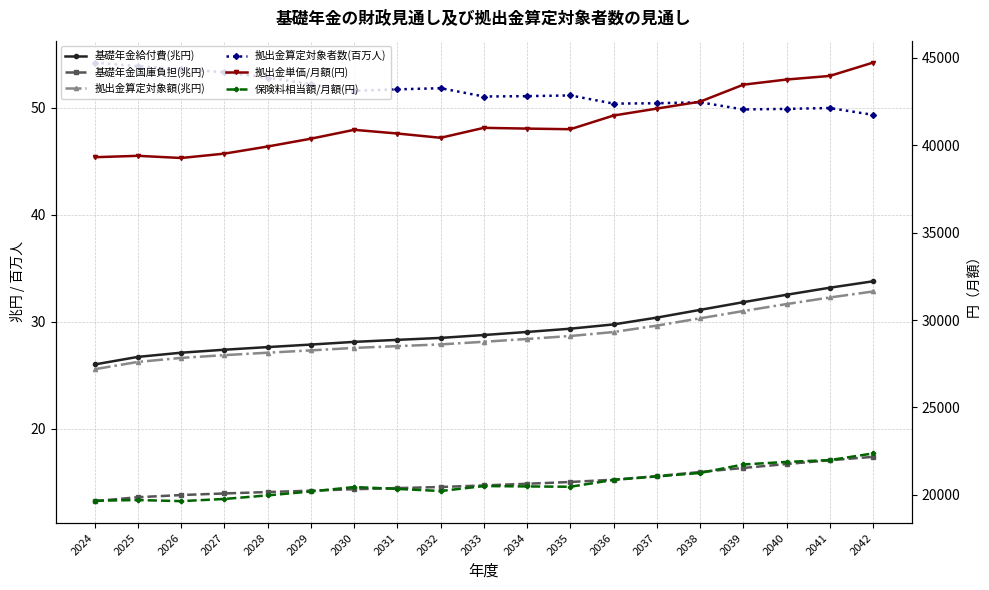

True or false: 保険料相当額/月額(円) has a value of 10596.7 at 2027.

False